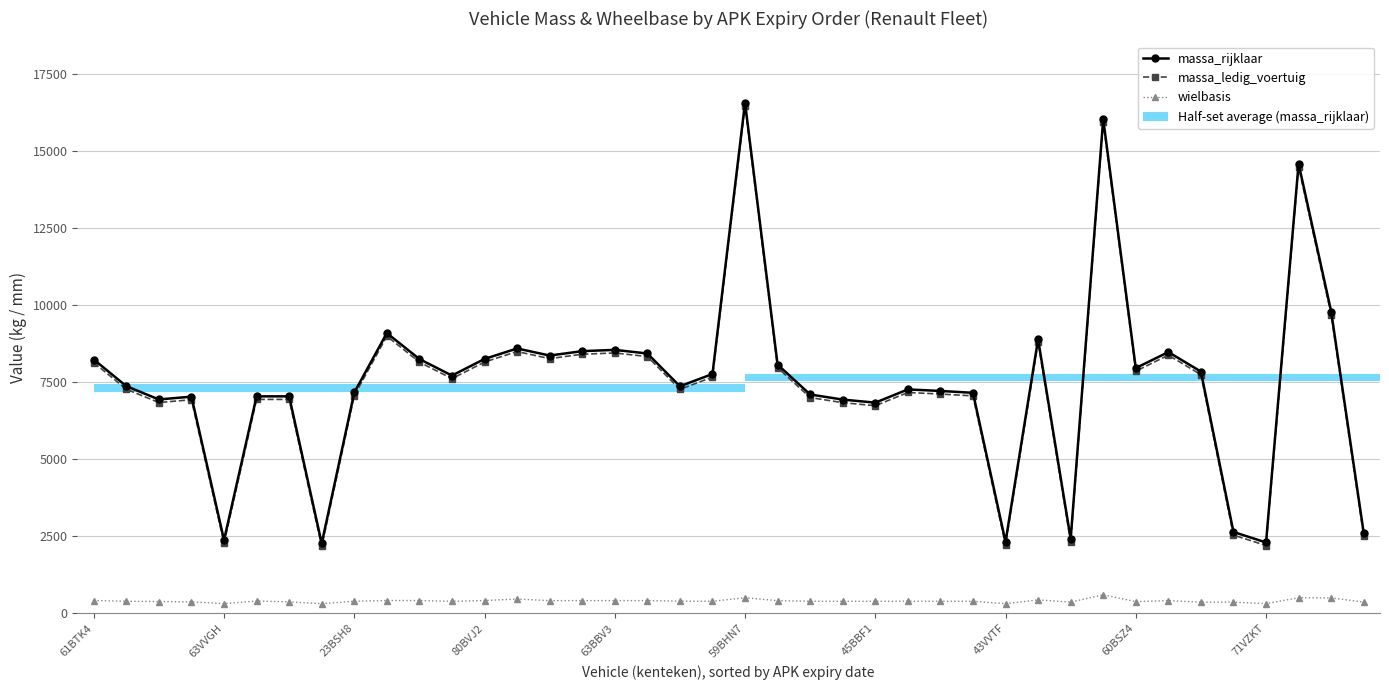

How many data points does each series have?

40